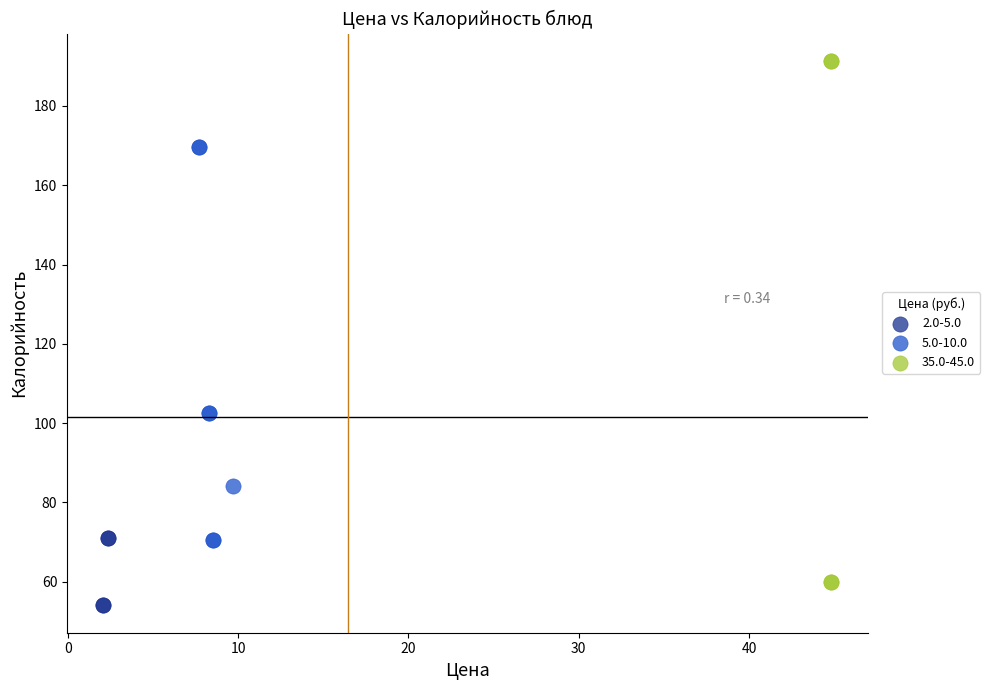

Which series contains the lowest Y value?

2.0-5.0